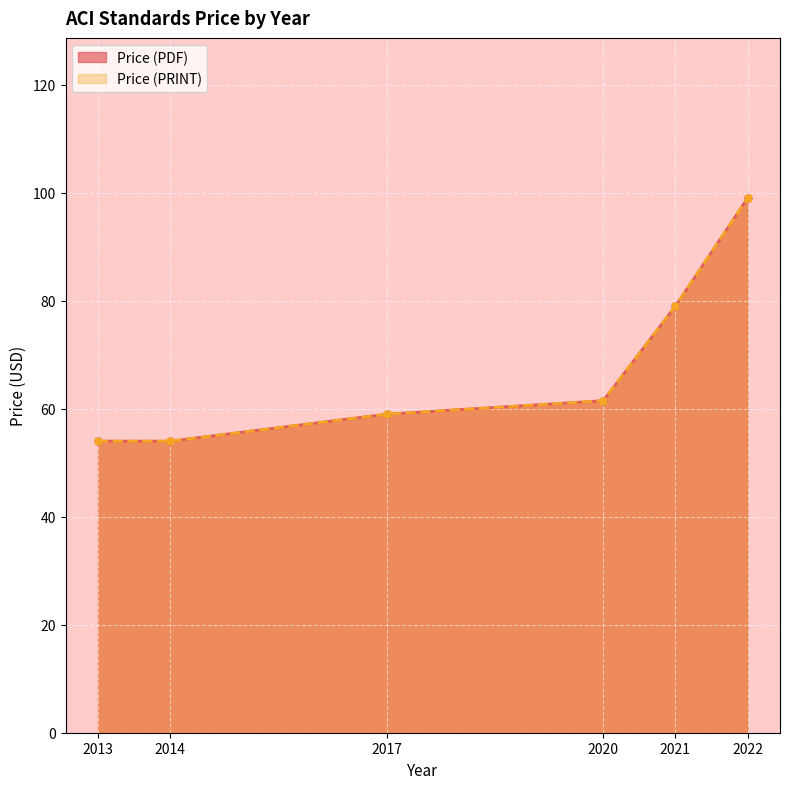

How many distinct data groups are displayed?

2